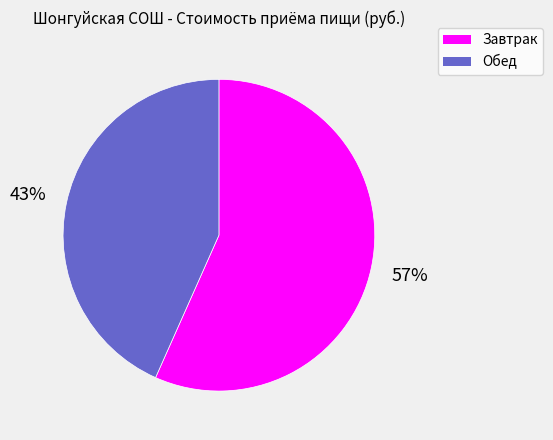

Which slice is the smallest?

Обед